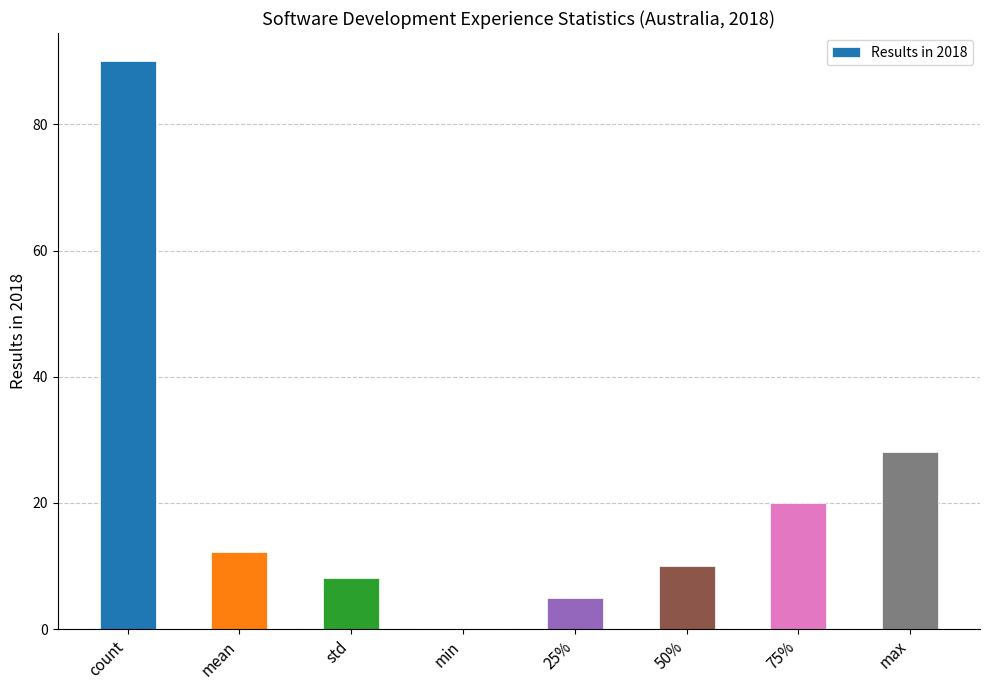

Is it true that the value at mean is 12.2?

True